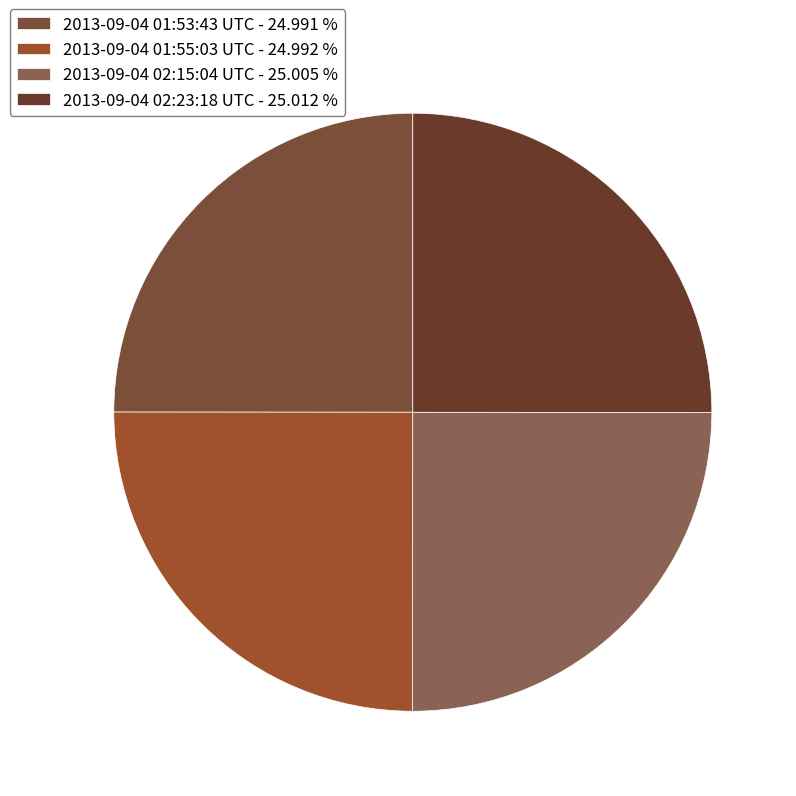

How many slices are in this pie chart?

4